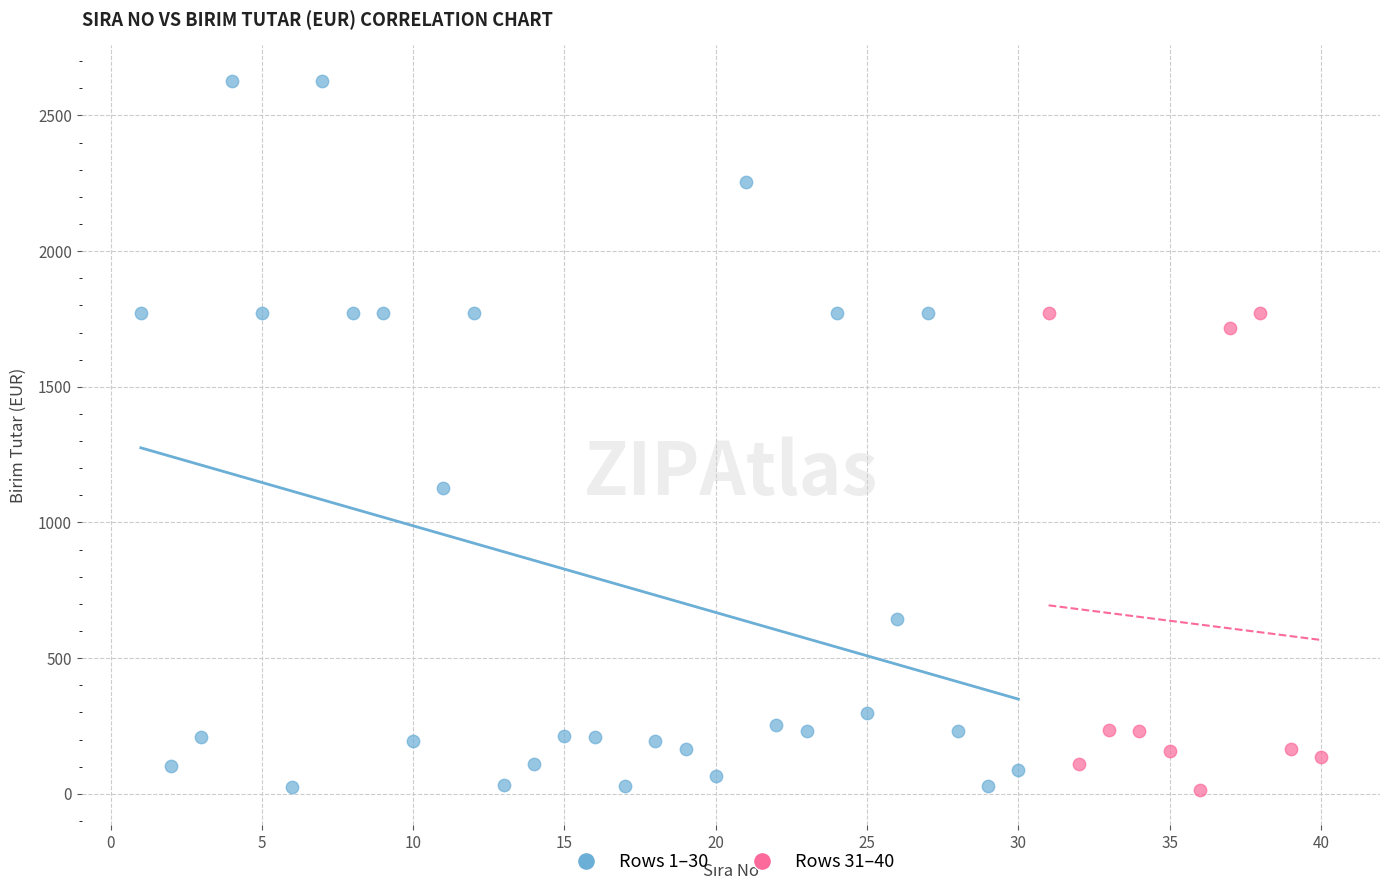

Which series contains the highest Y value?

Rows 1–30